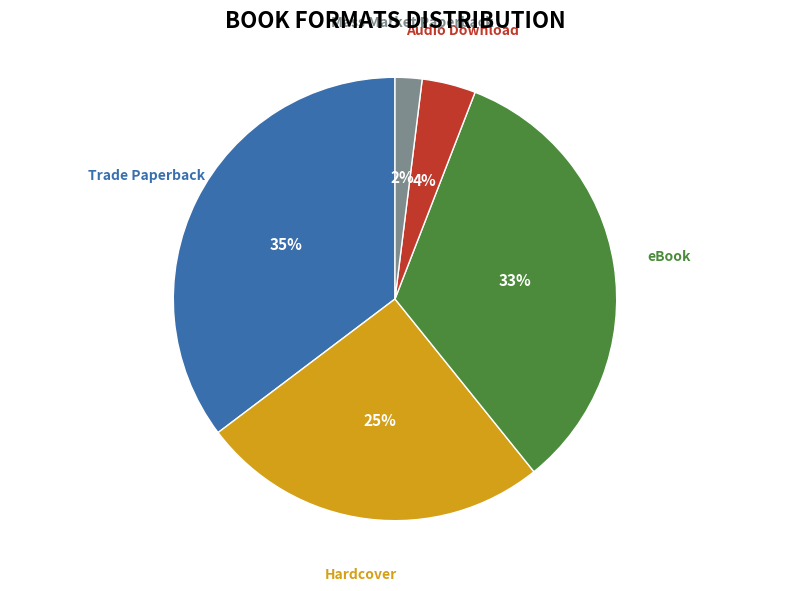

True or false: Mass Market Paperback accounts for 2% of the total.

True